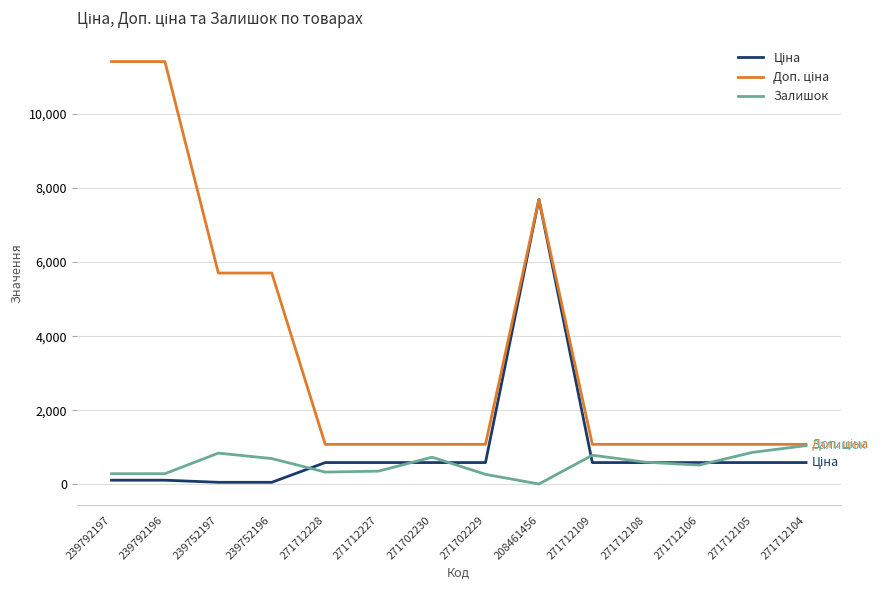

Is this an area chart (filled region under the line)?

No